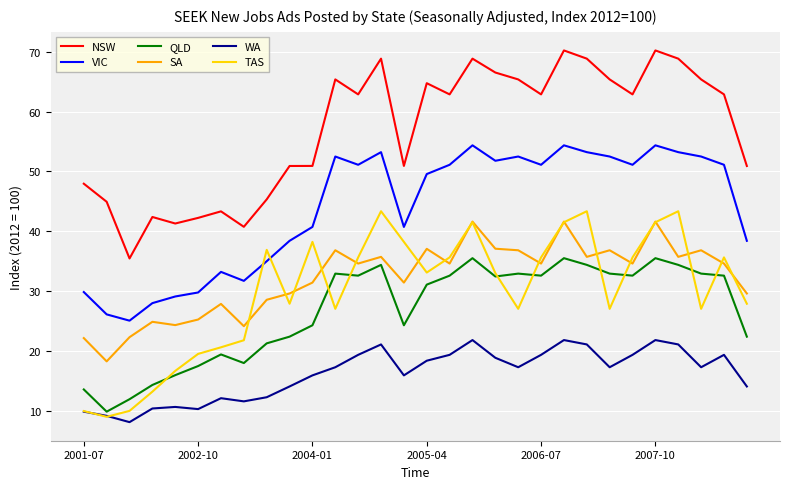

Rank the series by their maximum value, from highest to lowest.

NSW, VIC, TAS, SA, QLD, WA